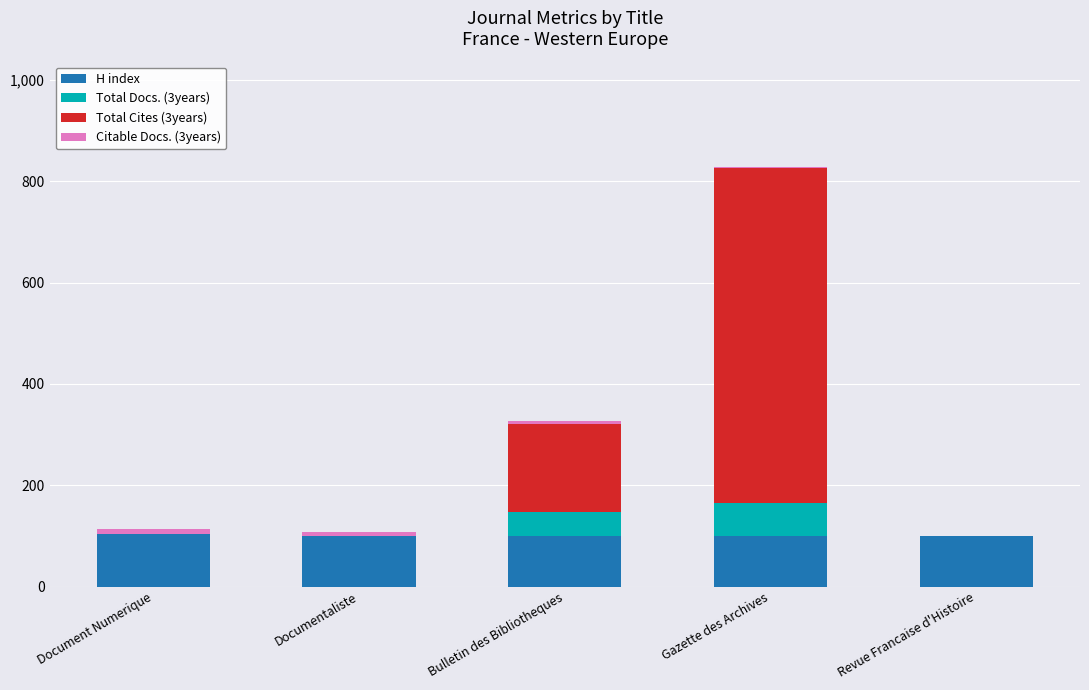

True or false: H index has a value of 100 at Revue Francaise d'Histoire.

True